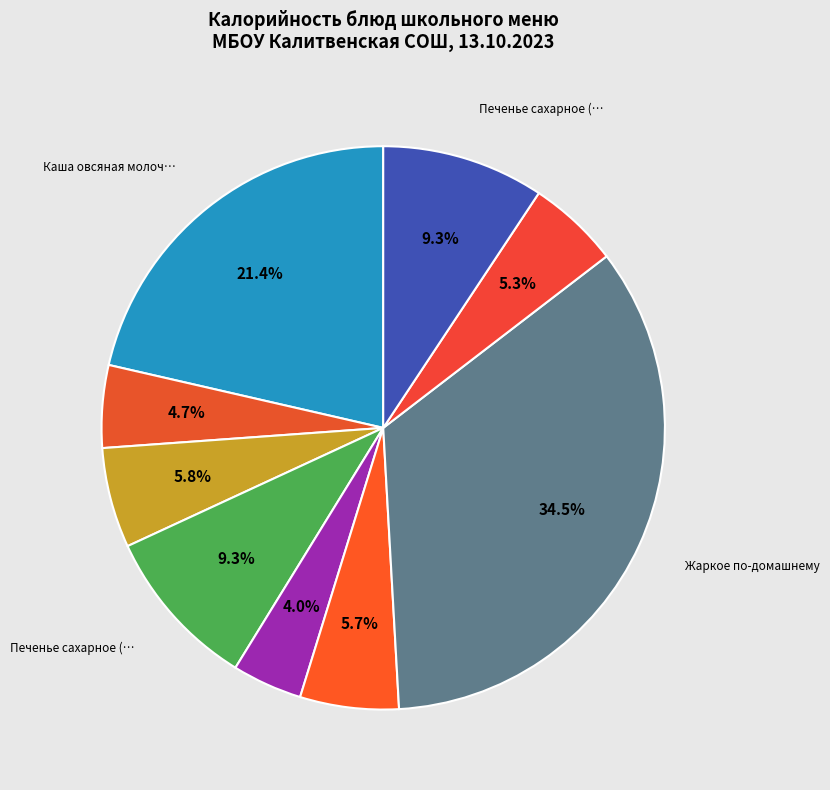

What is the smallest slice in the pie chart?

Салат из свёклы с солеными огурцами